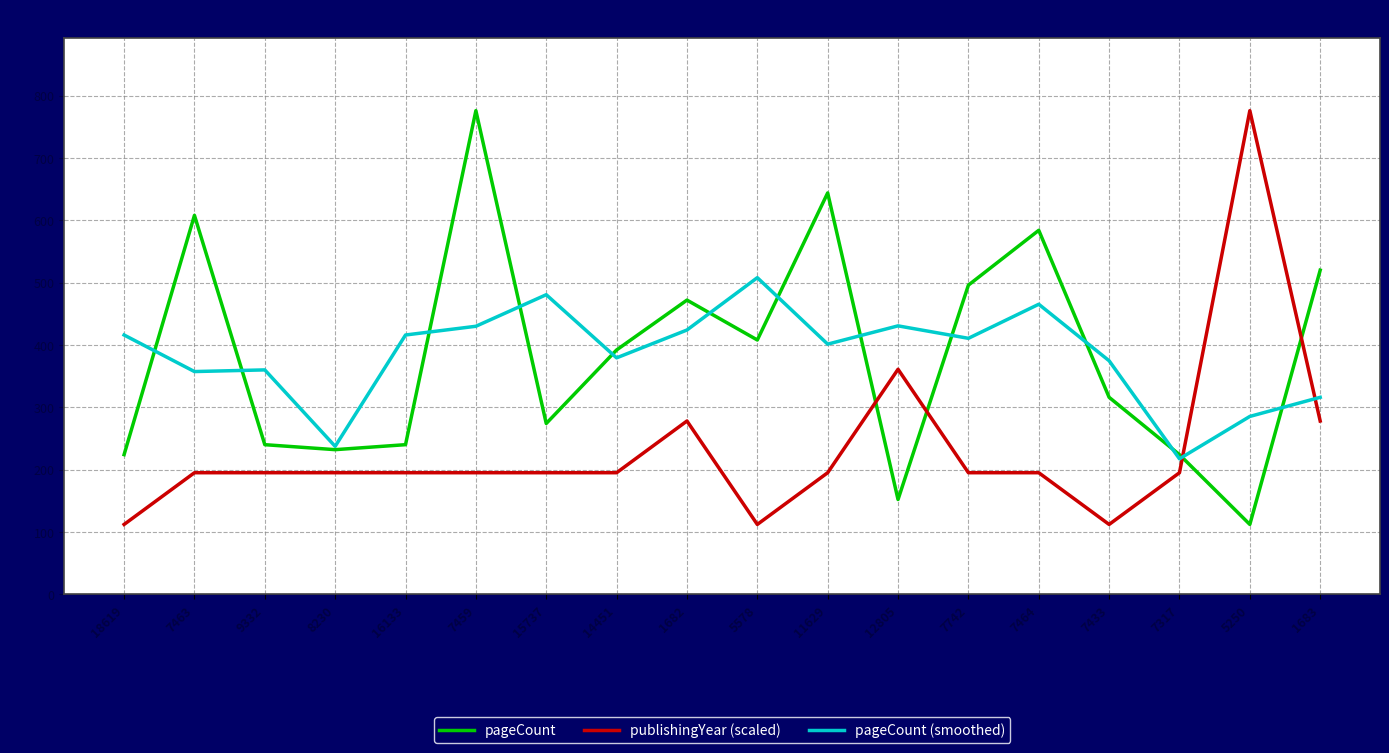

What is the difference between the pageCount (smoothed) values at 1683 and 7317?

98.7